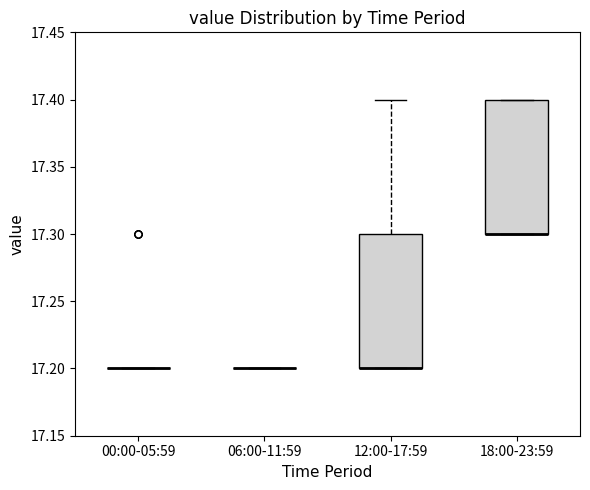

Reading left to right, read every box against the y-axis: the position of its median line, the range the box covers, and the ends of its whiskers. The values are not printed on the chart, so give them approximately, as read against the axis.

00:00-05:59: box collapsed to a line at 17.2, whiskers 17.2 to 17.2
06:00-11:59: box collapsed to a line at 17.2, whiskers 17.2 to 17.2
12:00-17:59: median 17.2 (drawn on the box's lower edge), box 17.2 to 17.3, whiskers 17.2 to 17.4
18:00-23:59: median 17.3 (drawn on the box's lower edge), box 17.3 to 17.4, whiskers 17.3 to 17.4